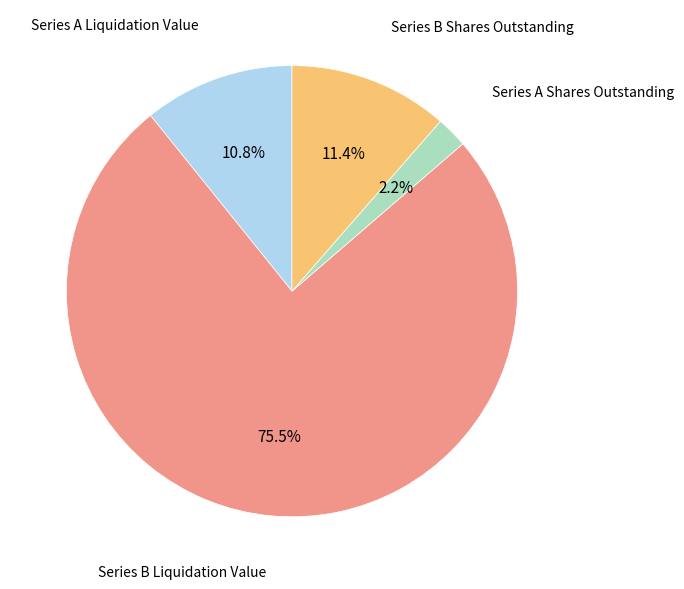

Is there a majority slice in this chart?

Yes